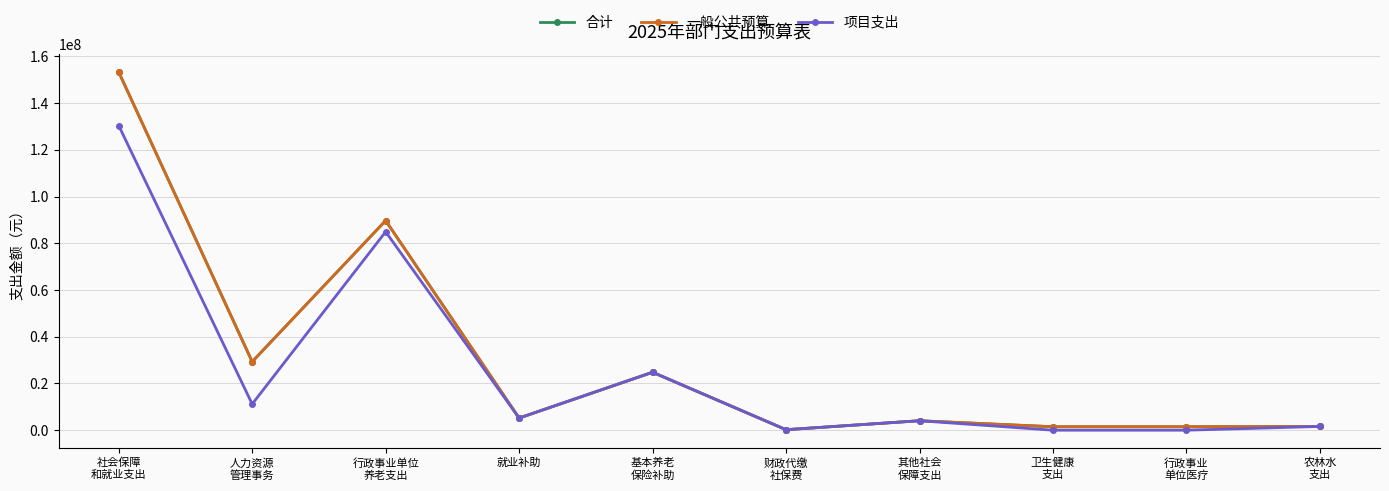

Is this an area chart (filled region under the line)?

No